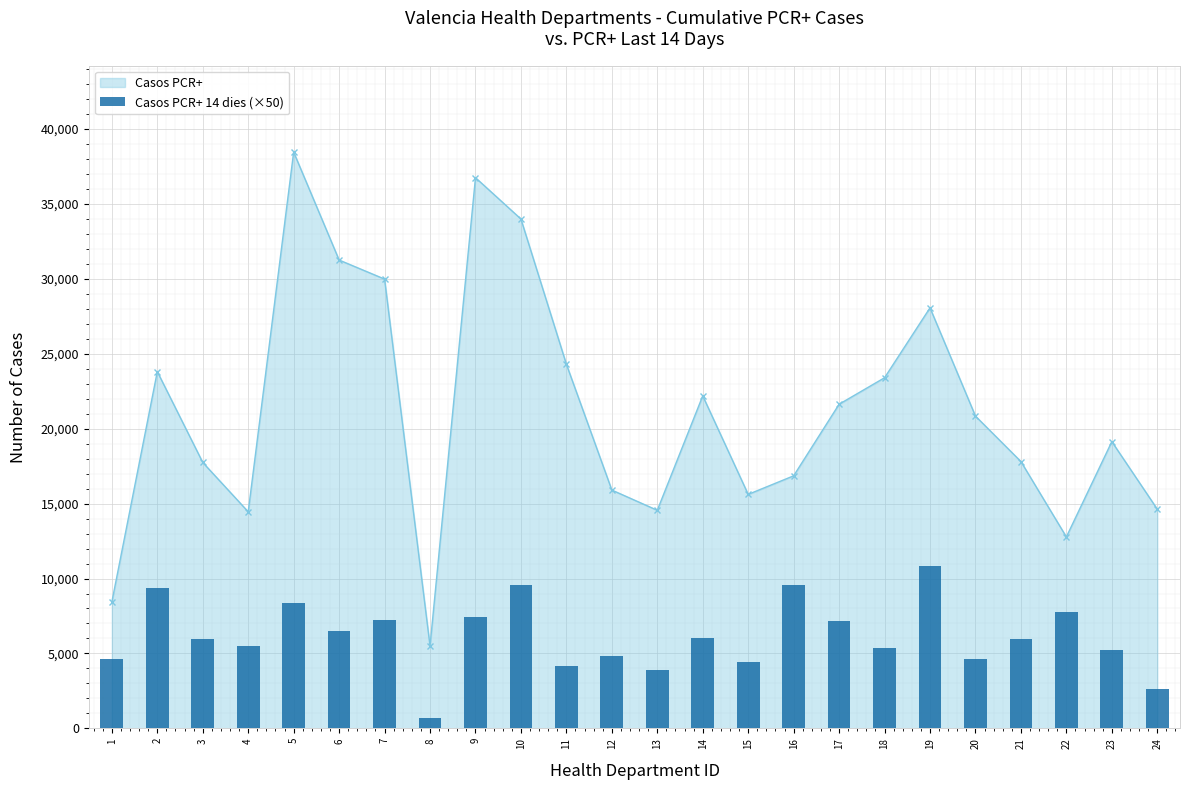

What is the value of the Casos PCR+ point at the 8th from the left?

5504